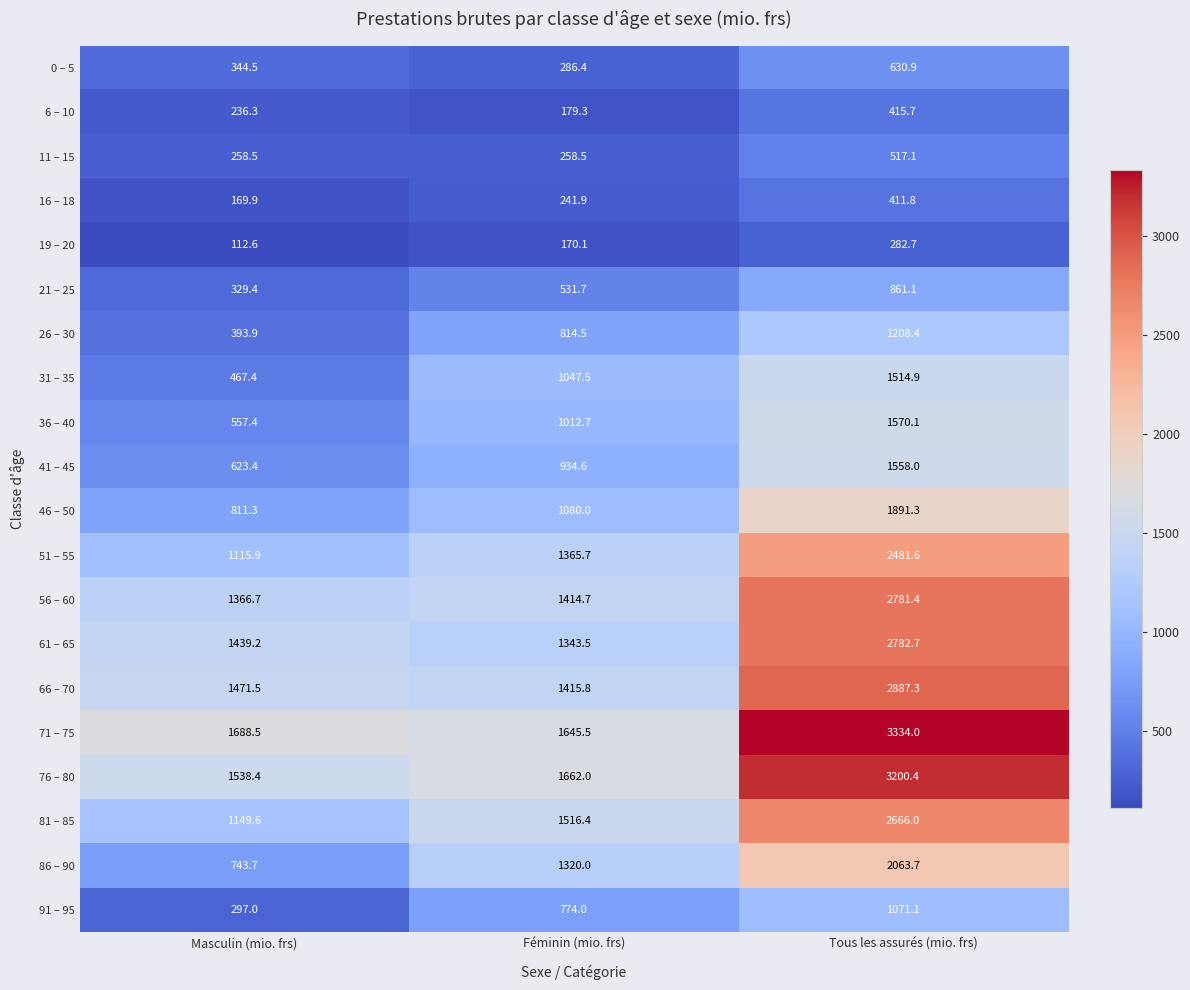

At which category is the sum across all series the highest?

Tous les assurés (mio. frs)